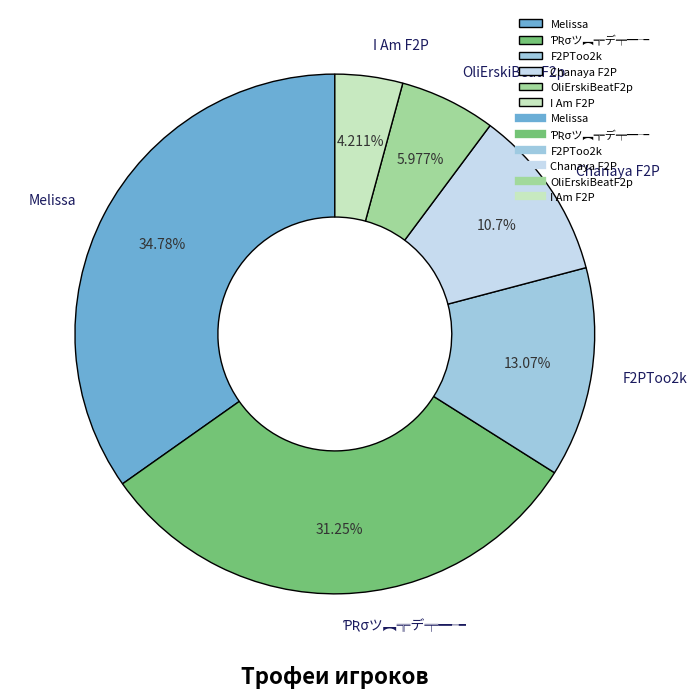

Combined, do F2PToo2k and Chanaya F2P account for over 50%?

No